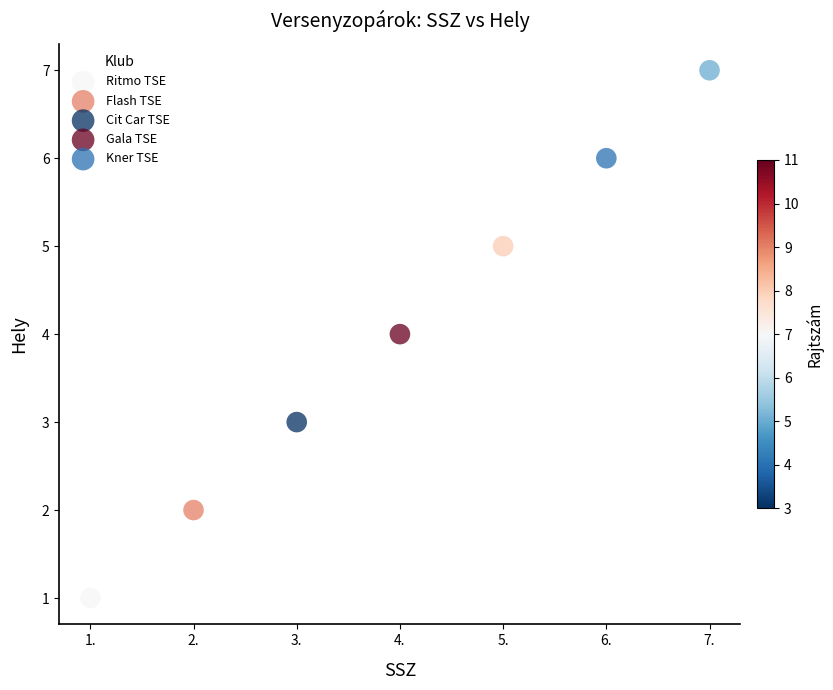

Which series reaches the maximum Y coordinate?

Gala TSE